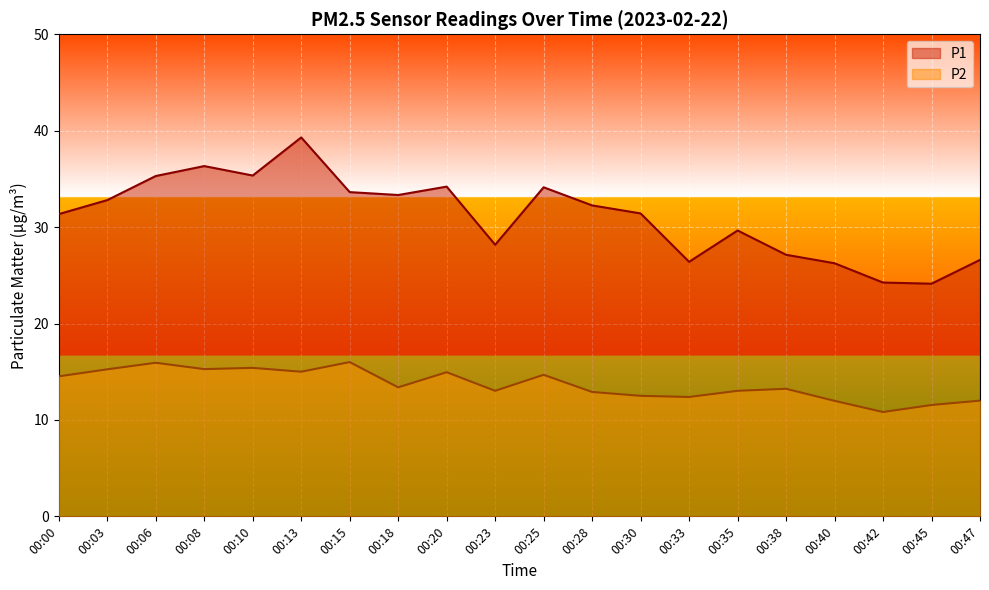

Reading left to right, transcribe all the data shown in this chart.

P1: 00:00=31.4	00:03=32.8	00:06=35.3	00:08=36.3	00:10=35.4	00:13=39.3	00:15=33.6	00:18=33.3	00:20=34.2	00:23=28.2	00:25=34.1	00:28=32.2	00:30=31.4	00:33=26.4	00:35=29.6	00:38=27.1	00:40=26.2	00:42=24.2	00:45=24.1	00:47=26.6
P2: 00:00=14.5	00:03=15.2	00:06=15.9	00:08=15.3	00:10=15.4	00:13=15.0	00:15=16.0	00:18=13.4	00:20=14.9	00:23=13.0	00:25=14.7	00:28=12.9	00:30=12.5	00:33=12.4	00:35=13.0	00:38=13.2	00:40=12.0	00:42=10.8	00:45=11.6	00:47=12.0